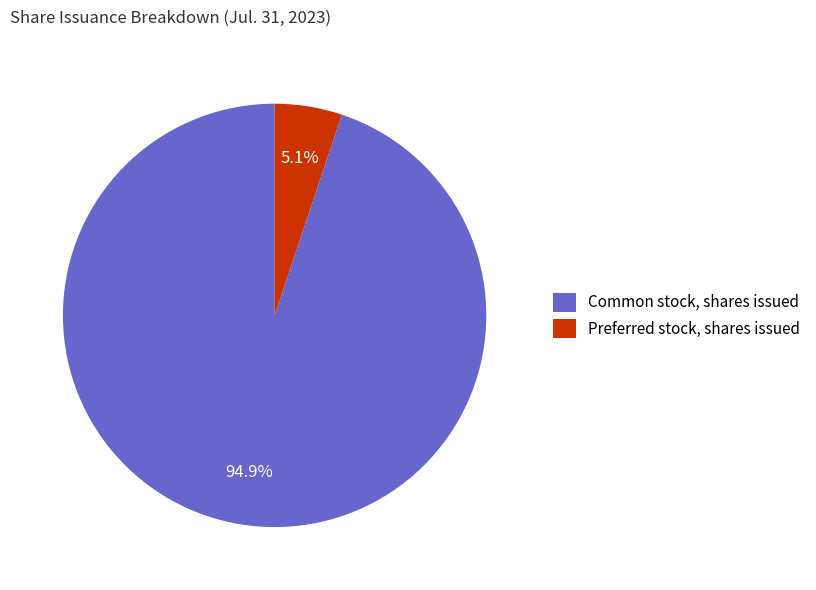

Does Common stock, shares issued represent more than half of the total?

Yes